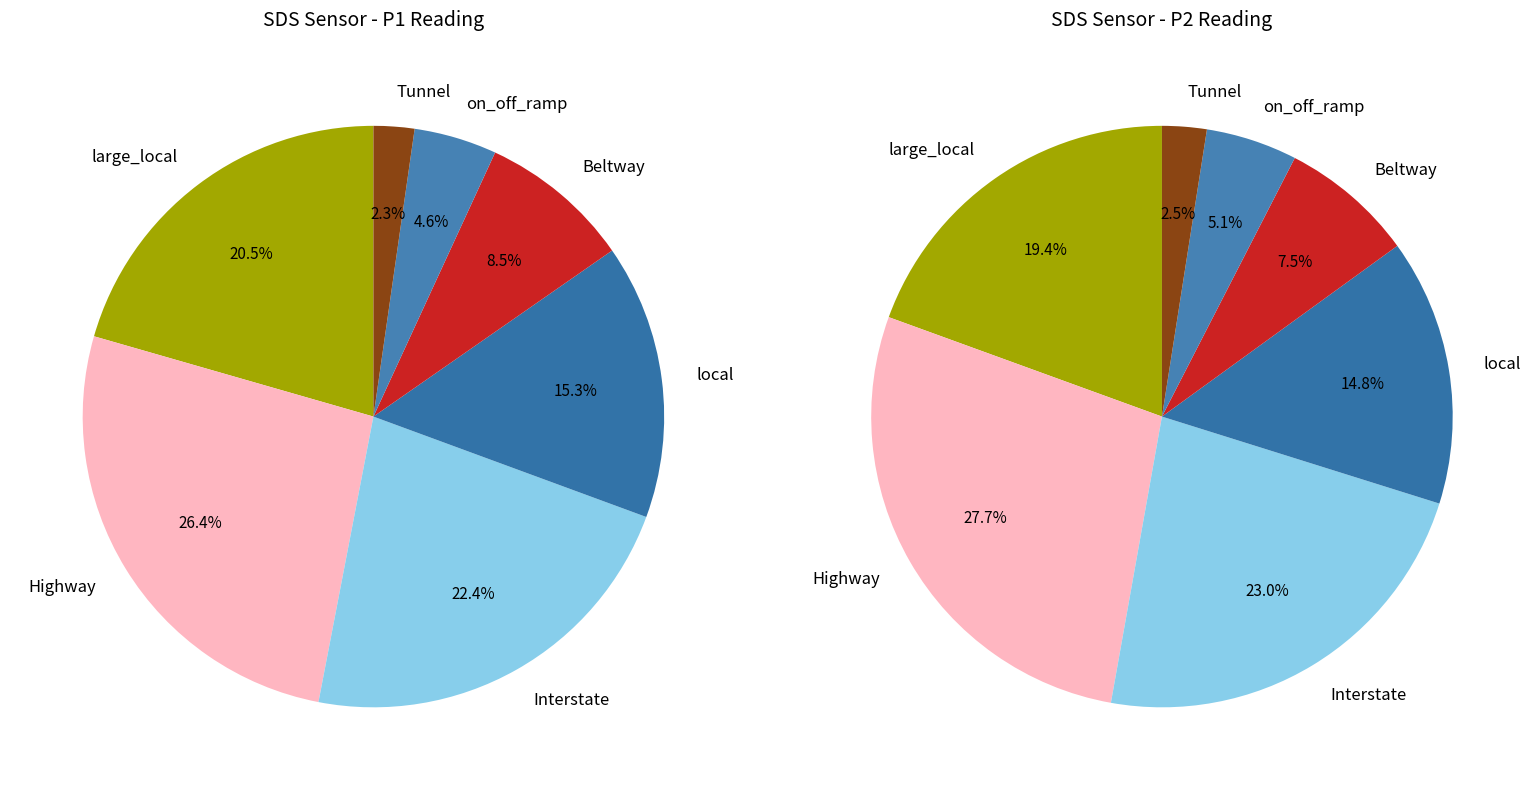

What is the difference between the highest and lowest values at 82?

2.2